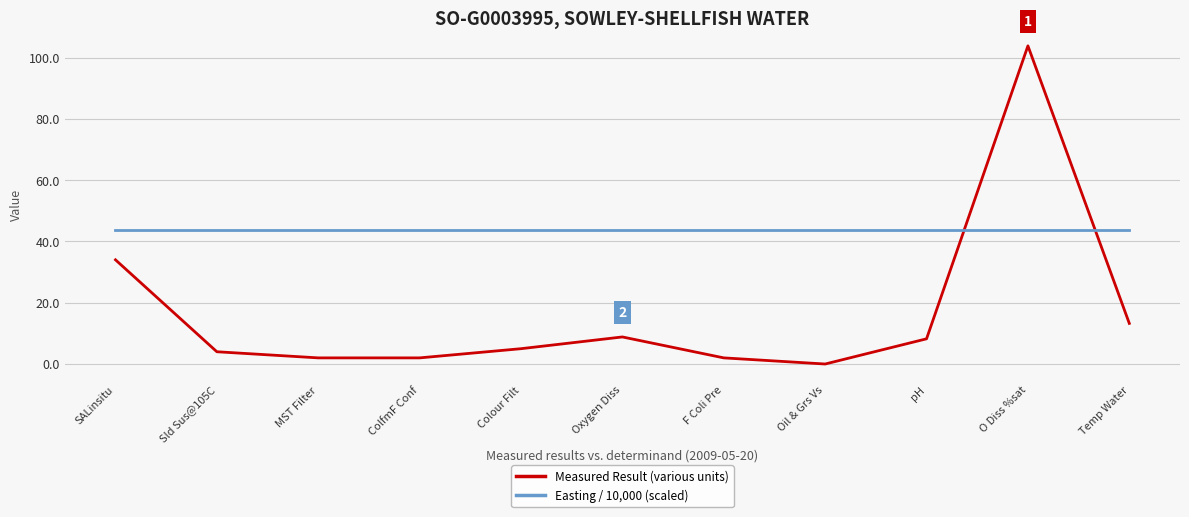

Which series has the widest spread of values?

Measured Result (various units)